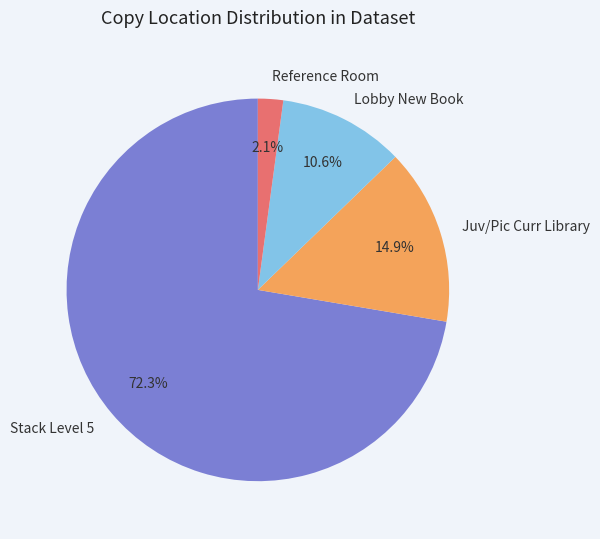

Rank the categories by value from highest to lowest.

Stack Level 5, Juv/Pic Curr Library, Lobby New Book, Reference Room